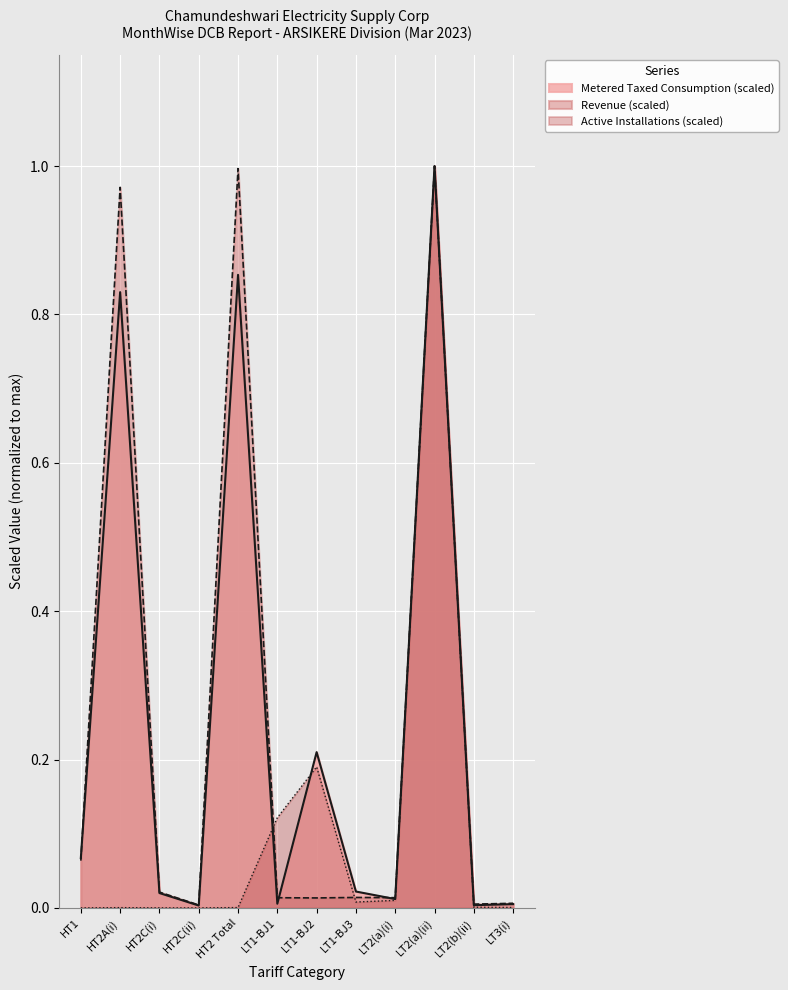

The value of Active Installations (scaled) at LT2(a)(ii) is 1.8. True or false?

False